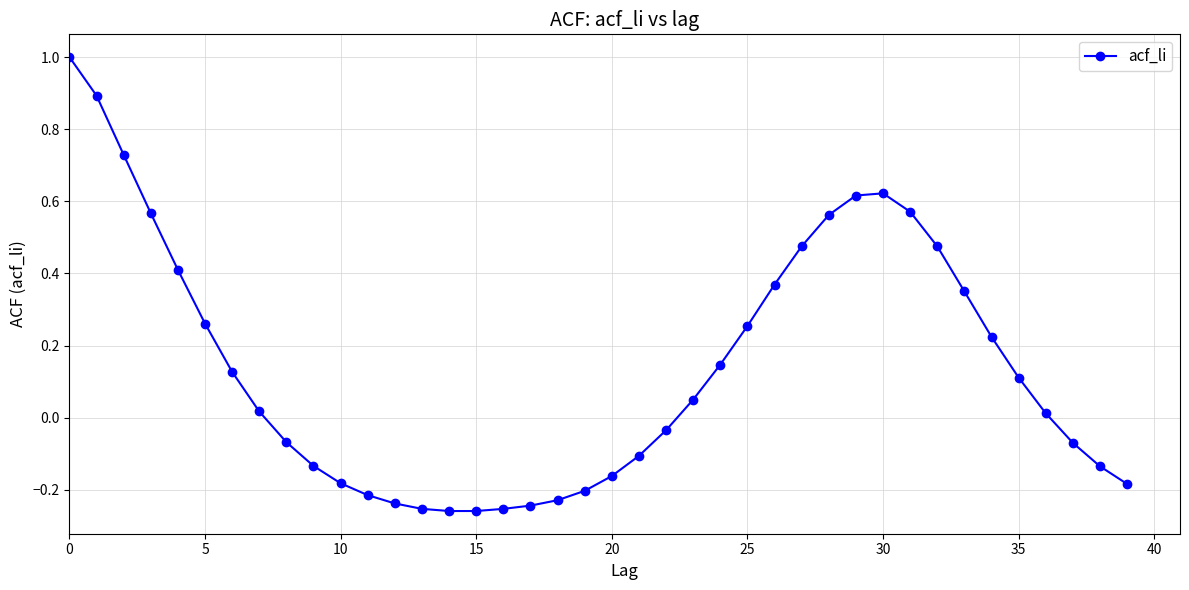

What is the difference between the maximum and minimum values?

1.3